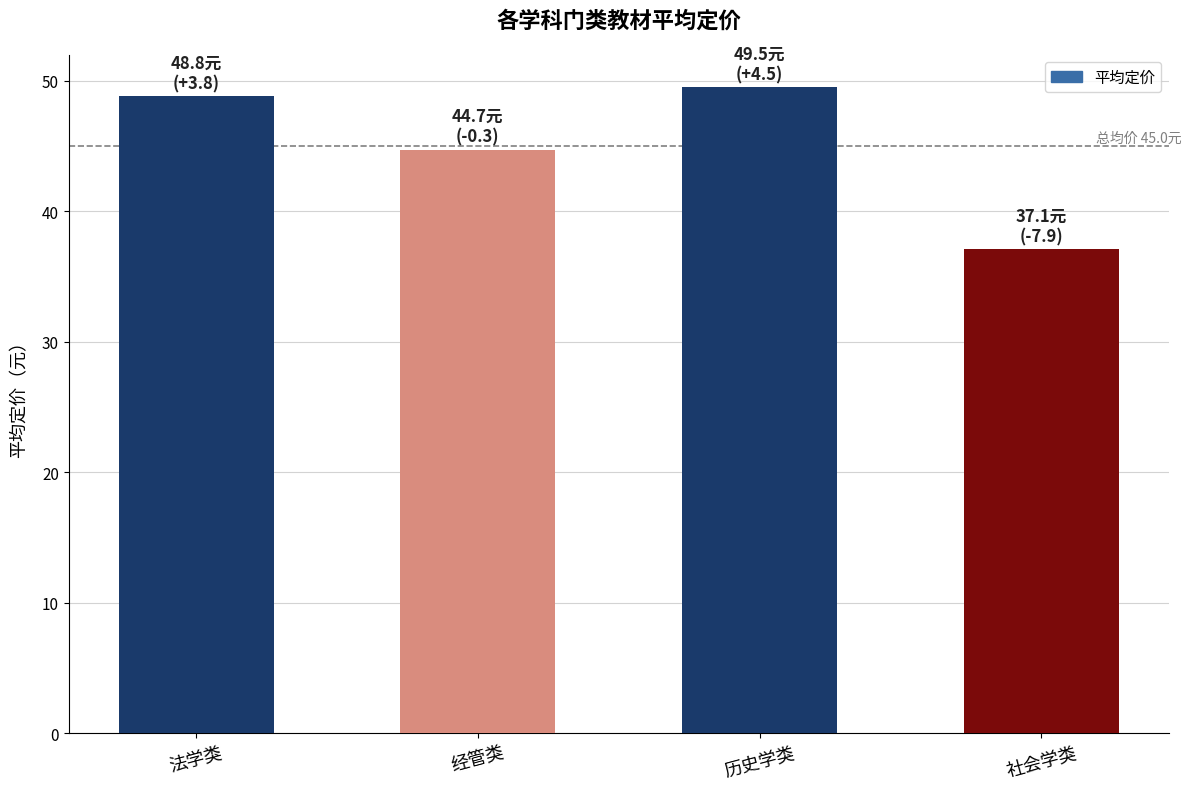

Reading left to right, extract all data points from this chart.

法学类=48.8	经管类=44.7	历史学类=49.5	社会学类=37.1